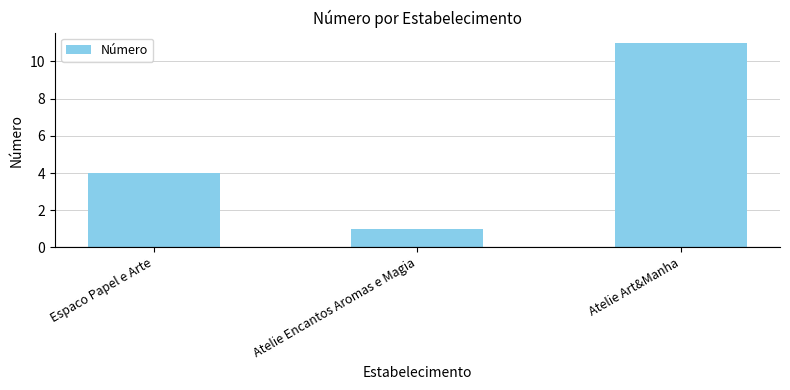

What is the sum of the values at Atelie Encantos Aromas e Magia and Atelie Art&Manha?

12